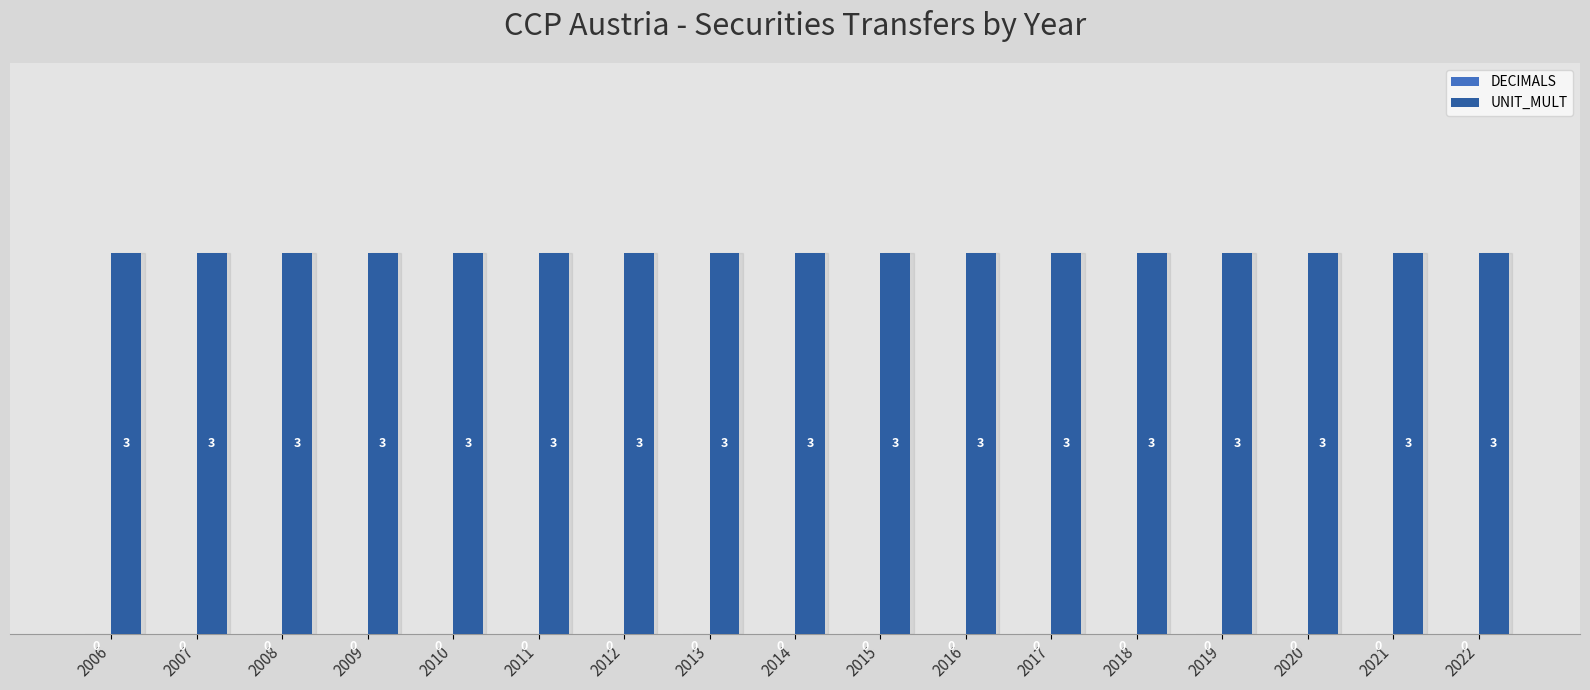

What are all the series names shown in the legend?

DECIMALS, UNIT_MULT